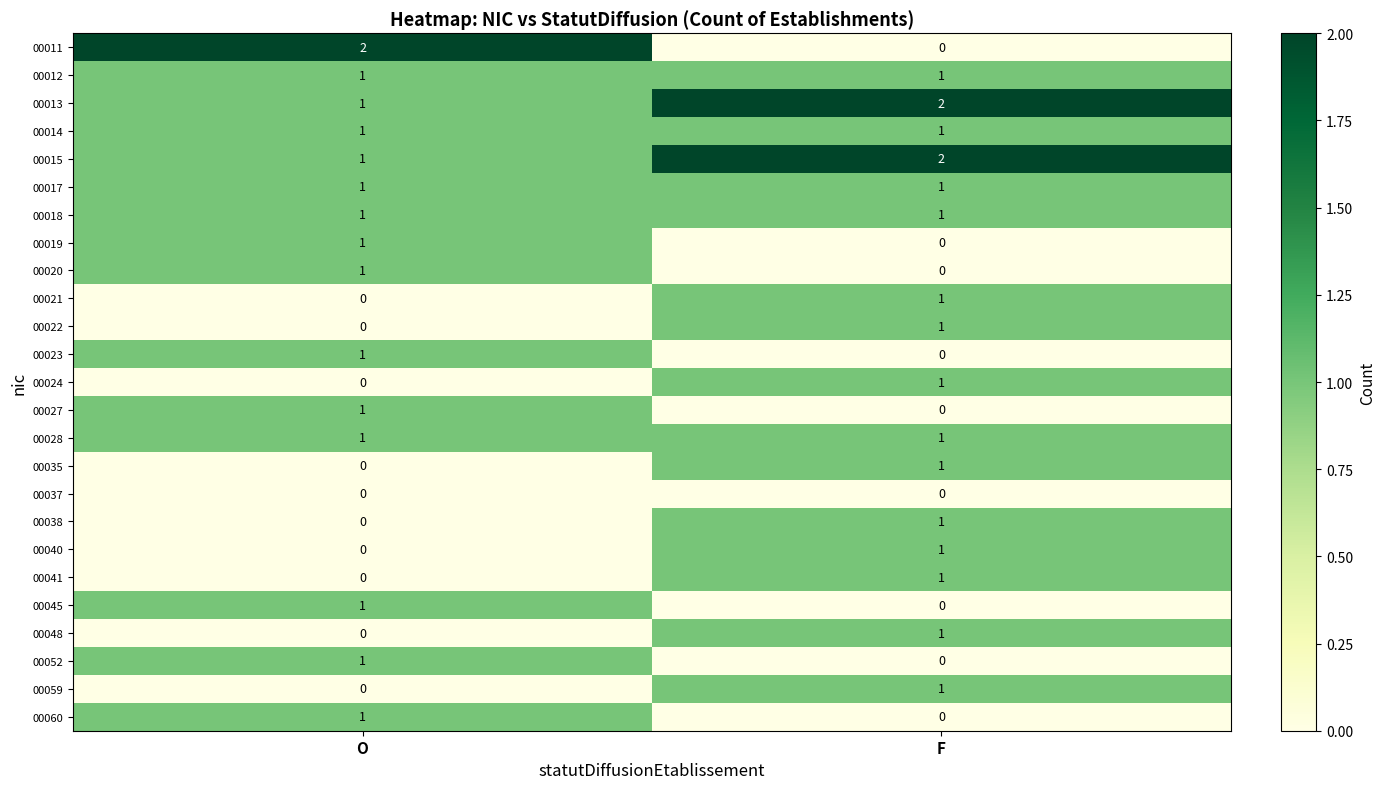

What is the difference between the highest and lowest values at O?

2